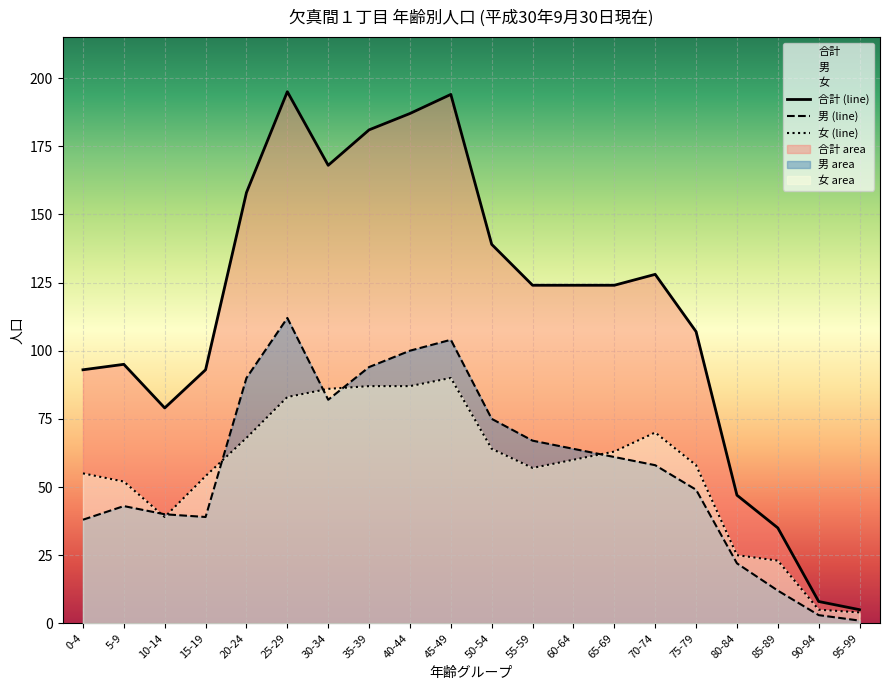

What is the sum of all 女 (line) values?

1130